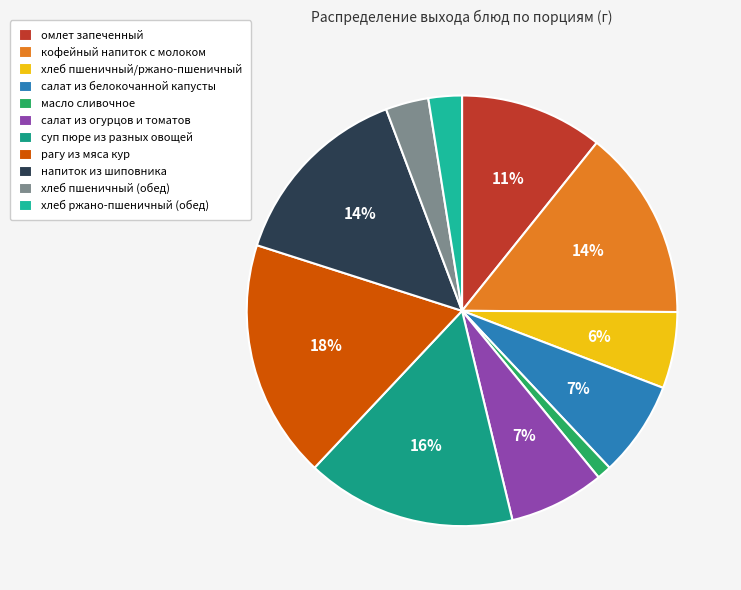

To the nearest percent, what is the combined percentage of салат из белокочанной капусты and напиток из шиповника?

22%